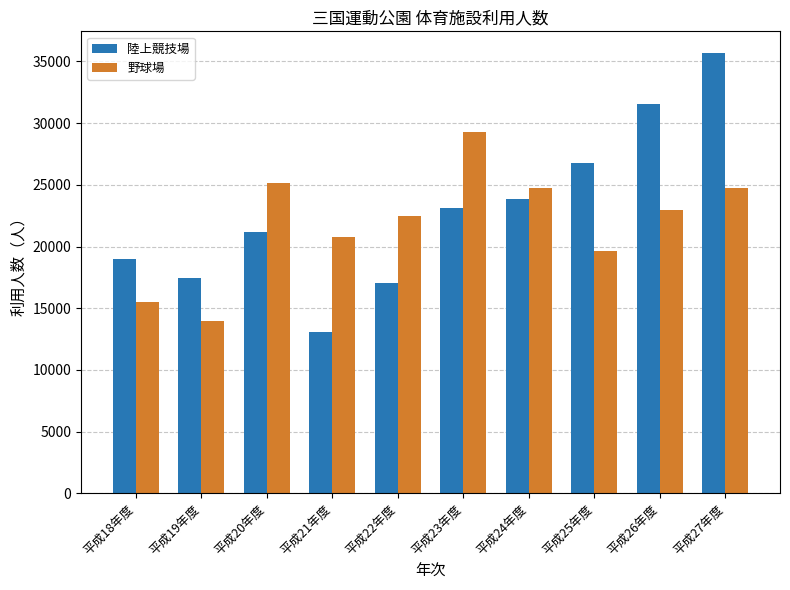

Rank the series by their maximum value, from lowest to highest.

野球場, 陸上競技場